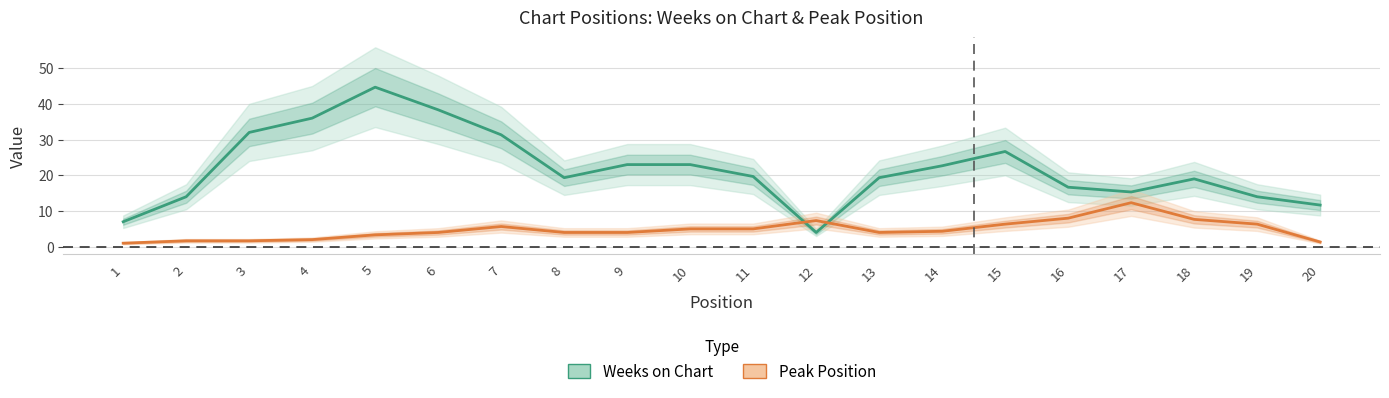

What is the difference between the maximum and minimum values in the Peak Position series?

11.3